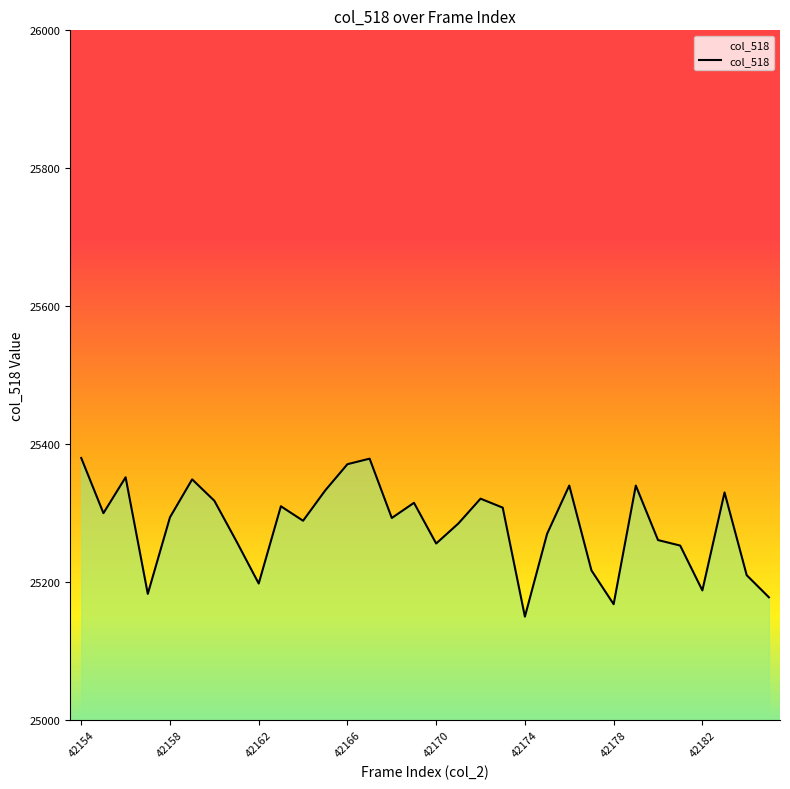

What is the maximum value shown in the chart?

25380